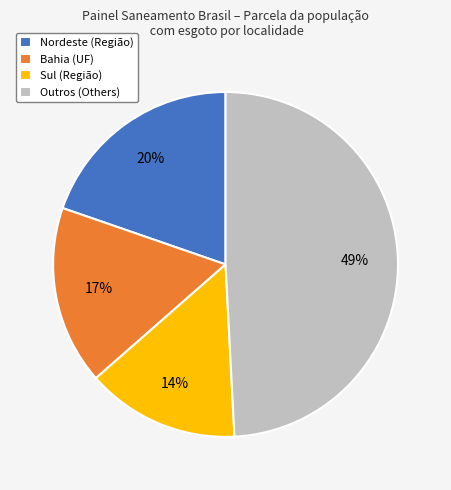

Which slice is the smallest?

Sul (Região)